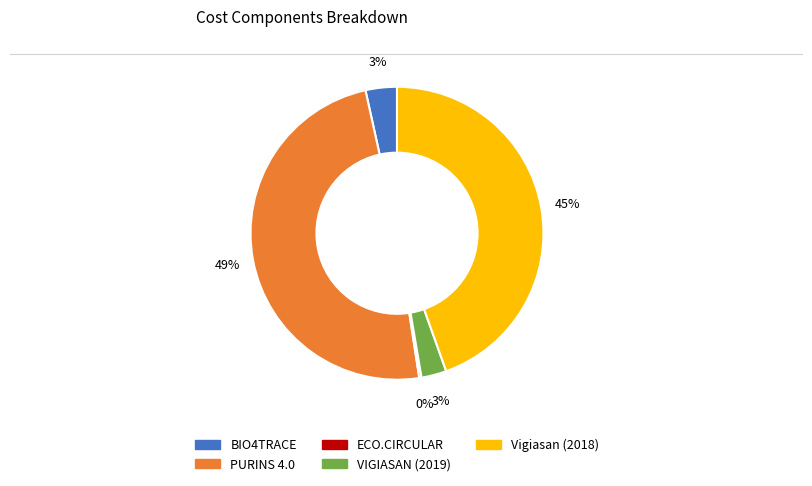

Combined, do Vigiasan (2018) and BIO4TRACE account for over 50%?

No